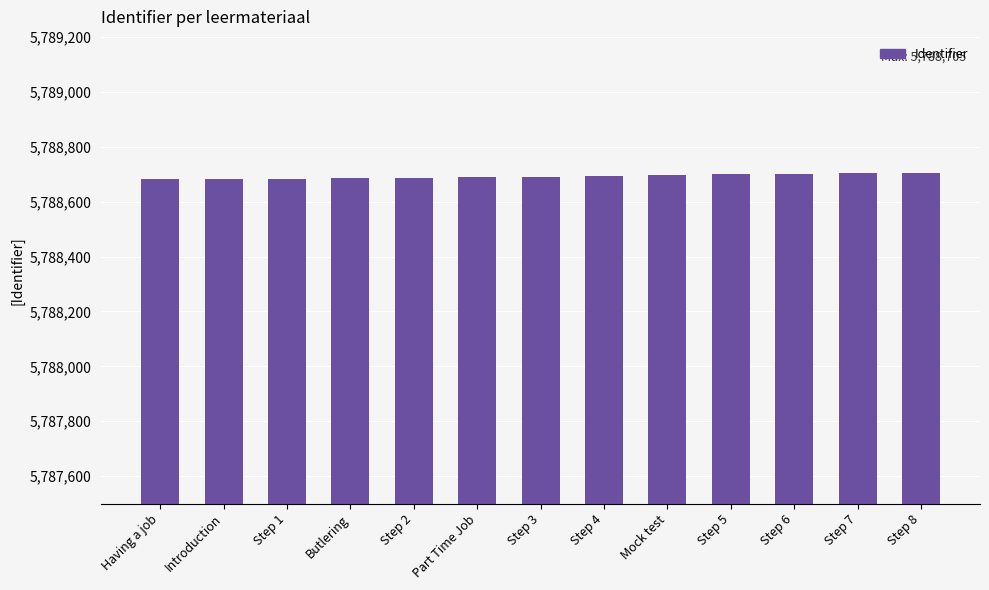

The value at Butlering is 5788686. True or false?

True